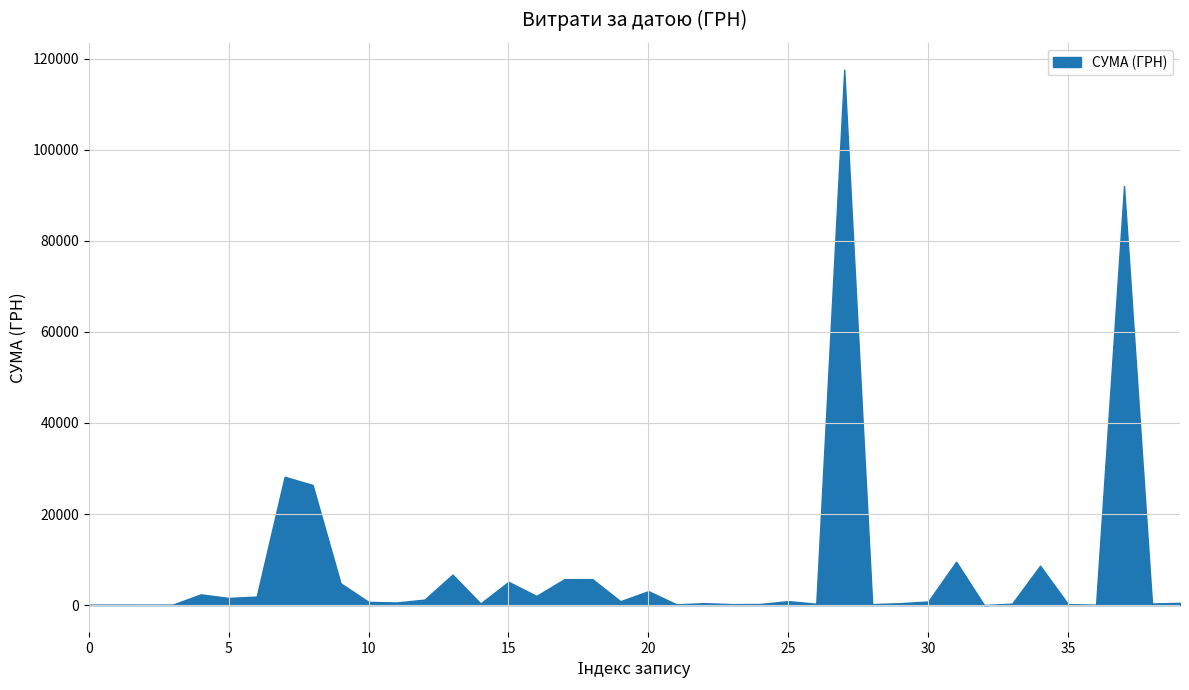

How many interior local valleys (lower than both neighbors) does the data have?

15